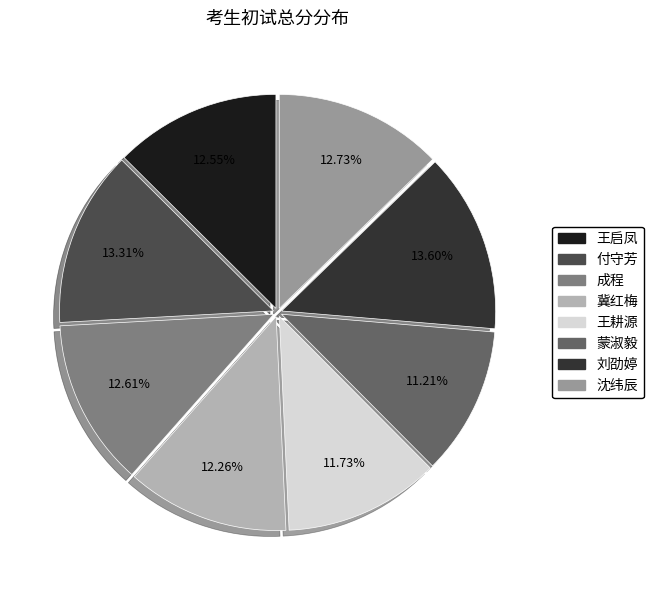

How many segments does this pie chart have?

8